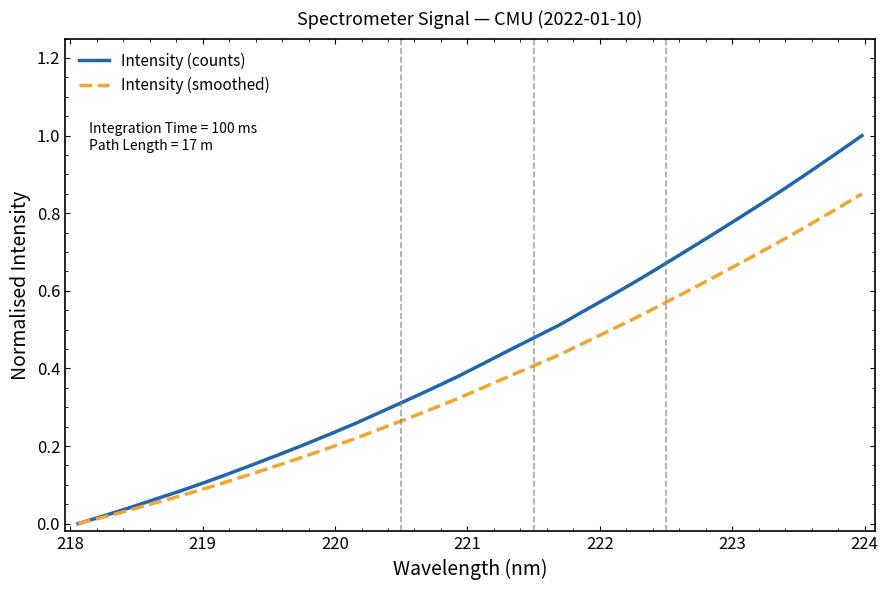

Rank the series by their average value, from lowest to highest.

Intensity (smoothed), Intensity (counts)